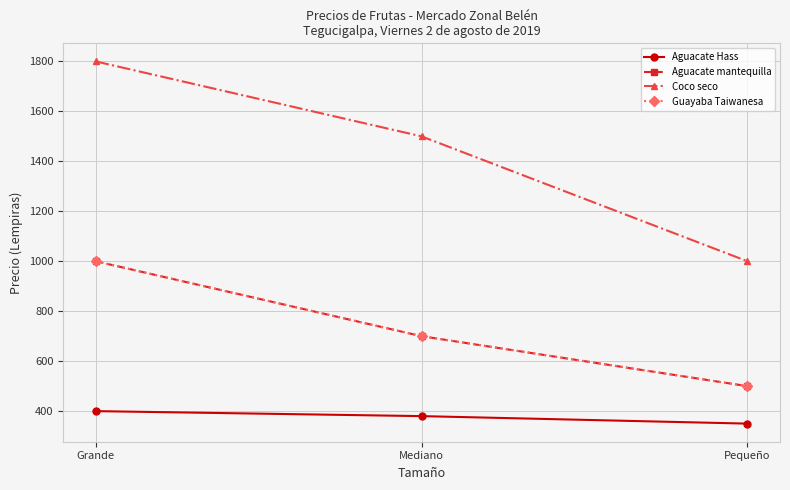

Does the chart have visible grid lines?

Yes